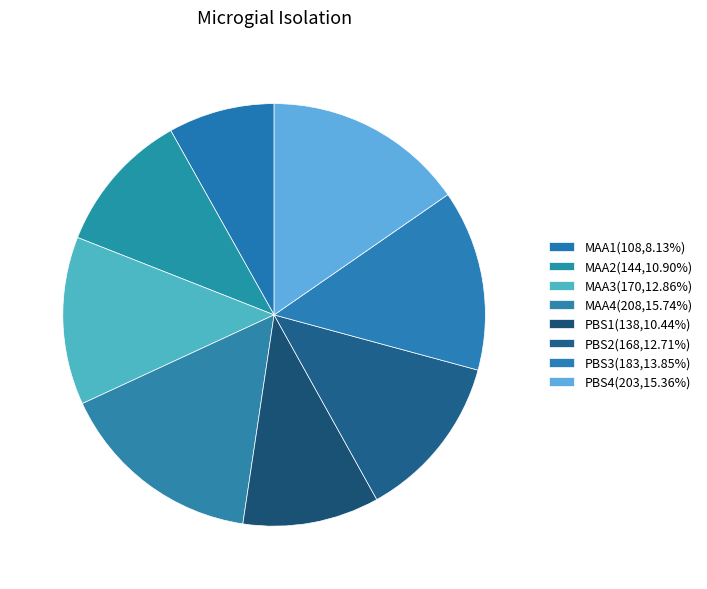

How many segments does this pie chart have?

8